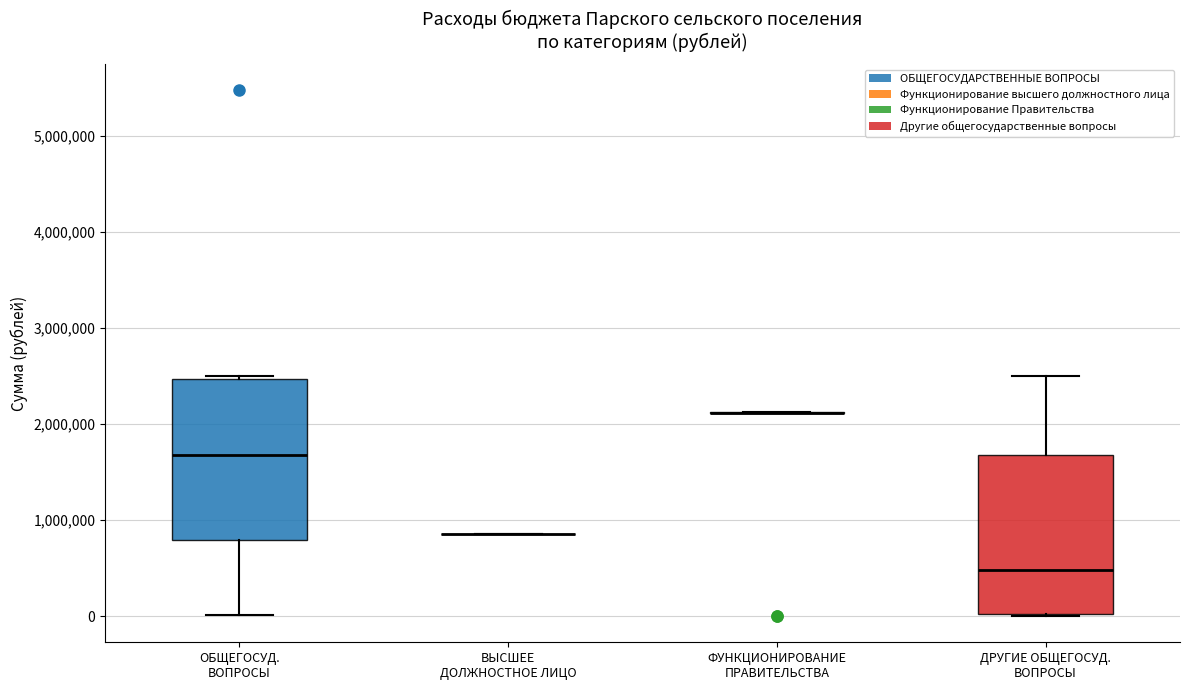

Reading left to right, transcribe this box plot: for each box, give where its median line is, the range the box spans, and where its two whiskers end, as read against the y-axis. The values are not printed on the chart, so give them approximately, as read against the axis.

ОБЩЕГОСУД. ВОПРОСЫ: median 1700000, box 800000 to 2500000, whiskers 0 to 2500000 (just above the box's upper edge)
ВЫСШЕЕ ДОЛЖНОСТНОЕ ЛИЦО: box collapsed to a line at 900000, whiskers 900000 to 900000
ФУНКЦИОНИРОВАНИЕ ПРАВИТЕЛЬСТВА: box collapsed to a line at 2100000, whiskers 2100000 to 2100000
ДРУГИЕ ОБЩЕГОСУД. ВОПРОСЫ: median 500000, box 0 to 1700000, whiskers 0 to 2500000